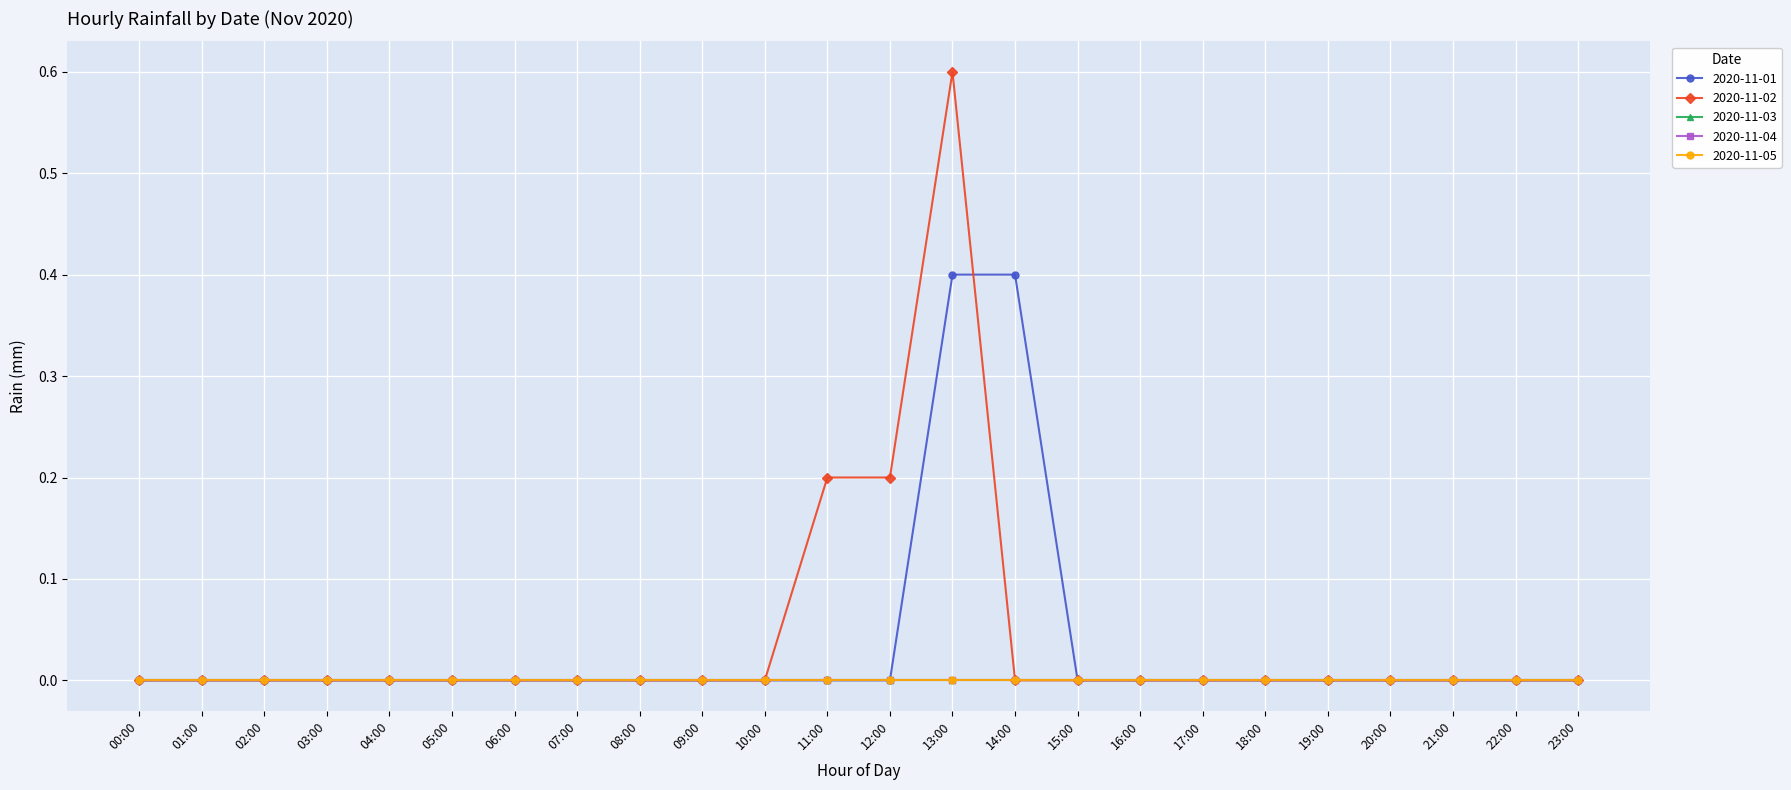

How many lines are shown in the chart?

5